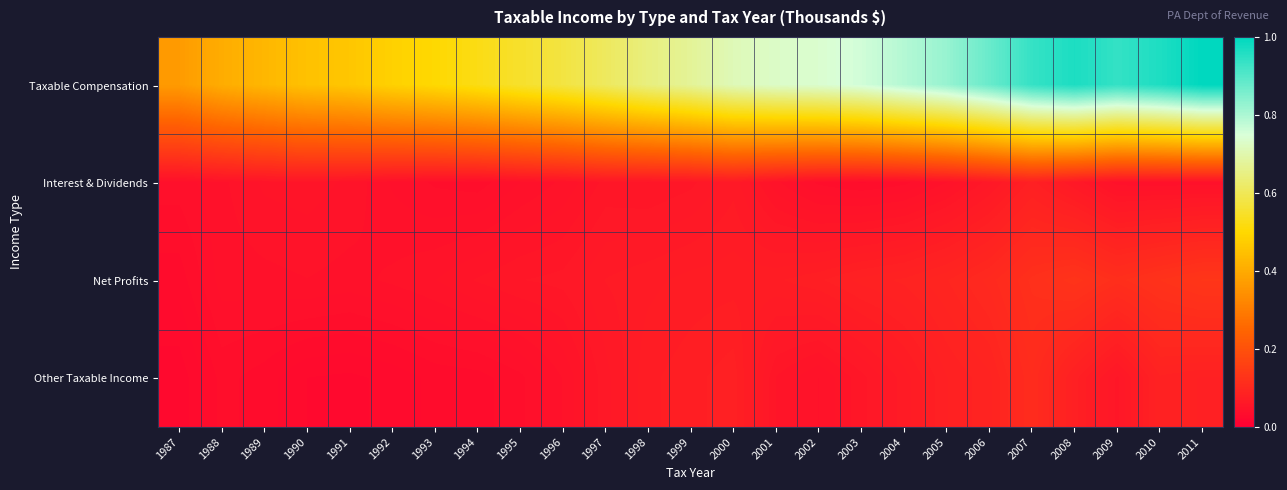

Count the number of categories in the chart.

25